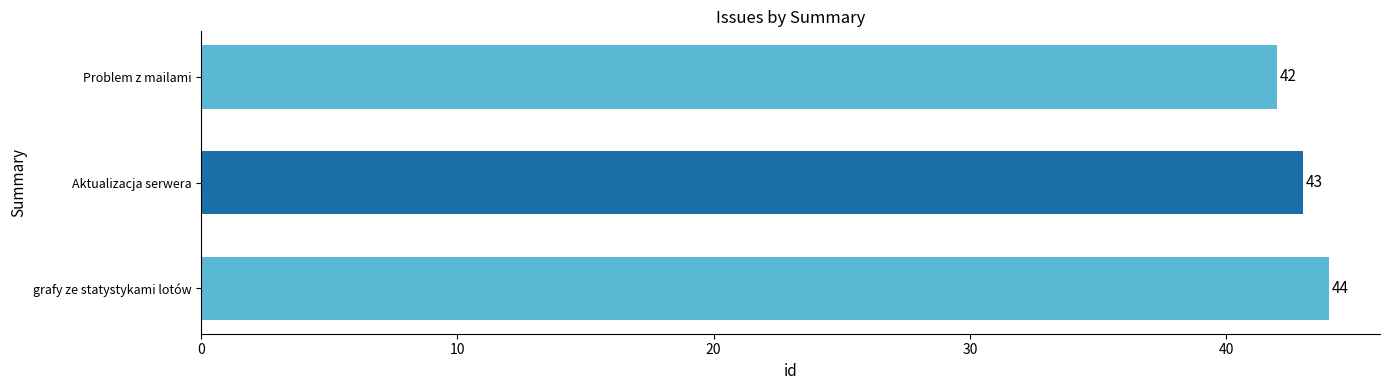

Rank the categories by value from lowest to highest.

Problem z mailami, Aktualizacja serwera, grafy ze statystykami lotów